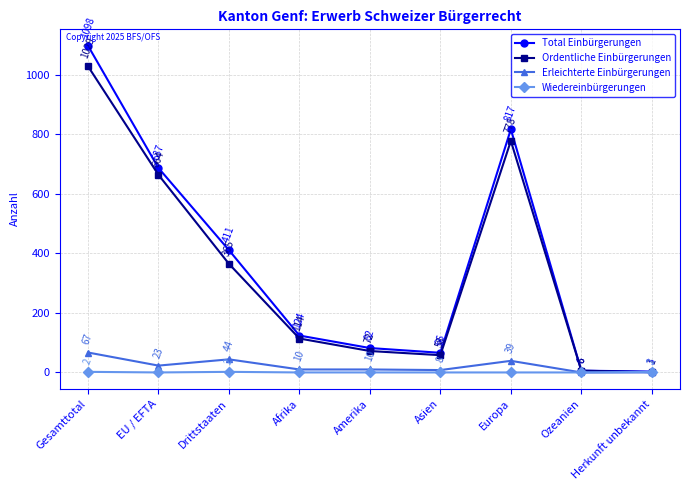

What are all the series names shown in the legend?

Total Einbürgerungen, Ordentliche Einbürgerungen, Erleichterte Einbürgerungen, Wiedereinbürgerungen